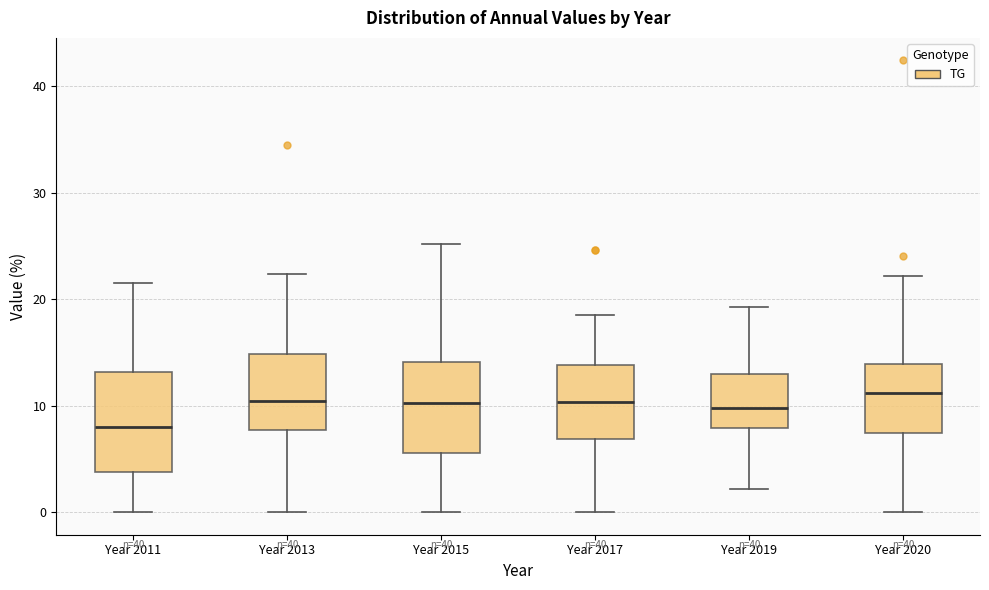

Reading left to right, read every box against the y-axis: the position of its median line, the range the box covers, and the ends of its whiskers. The values are not printed on the chart, so give them approximately, as read against the axis.

Year 2011: median 8, box 4 to 13, whiskers 0 to 22
Year 2013: median 10, box 8 to 15, whiskers 0 to 22
Year 2015: median 10, box 6 to 14, whiskers 0 to 25
Year 2017: median 10, box 7 to 14, whiskers 0 to 18
Year 2019: median 10, box 8 to 13, whiskers 2 to 19
Year 2020: median 11, box 7 to 14, whiskers 0 to 22